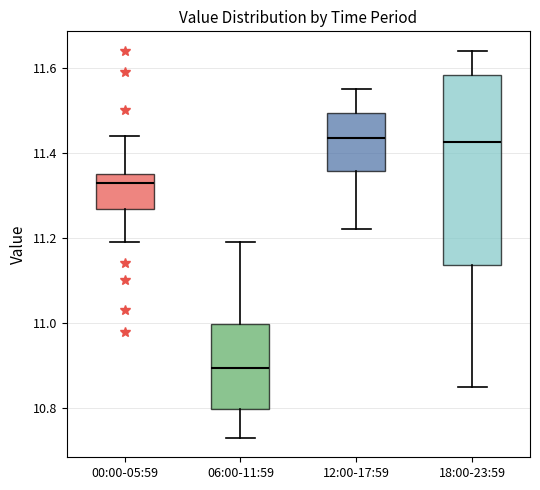

Where does the median line of the box for 12:00-17:59 sit on the y-axis? The values are not printed on the chart, so give them approximately, as read against the axis.

11.44